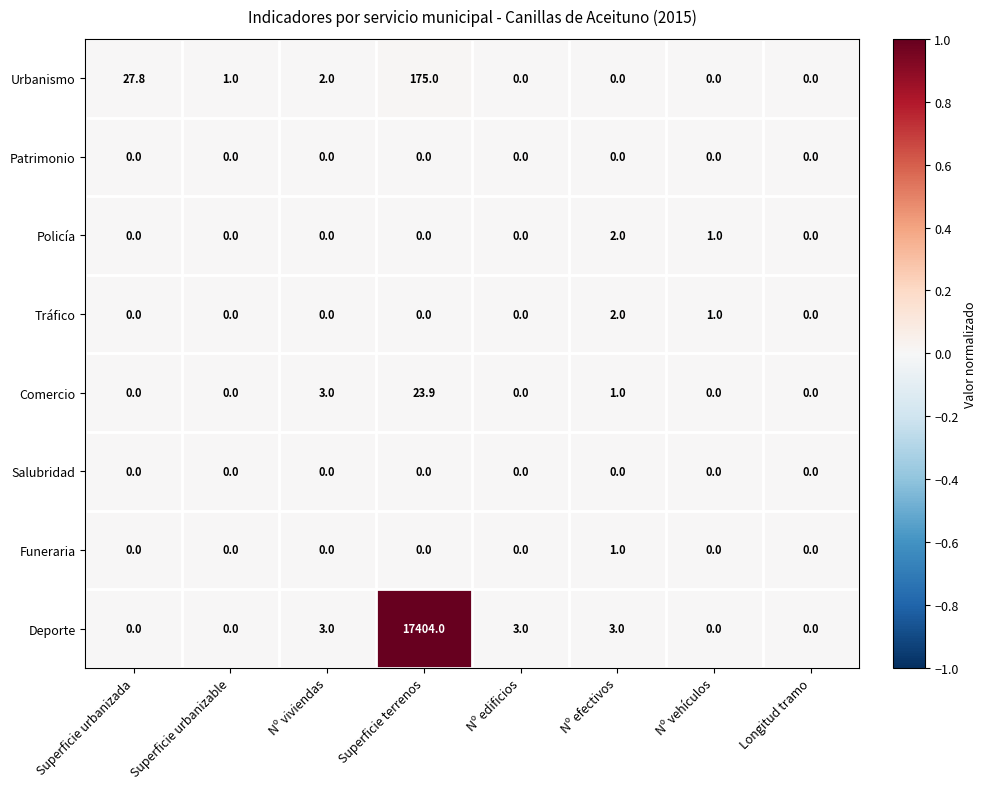

Between Nº efectivos and Longitud tramo, which series saw the biggest shift?

Deporte